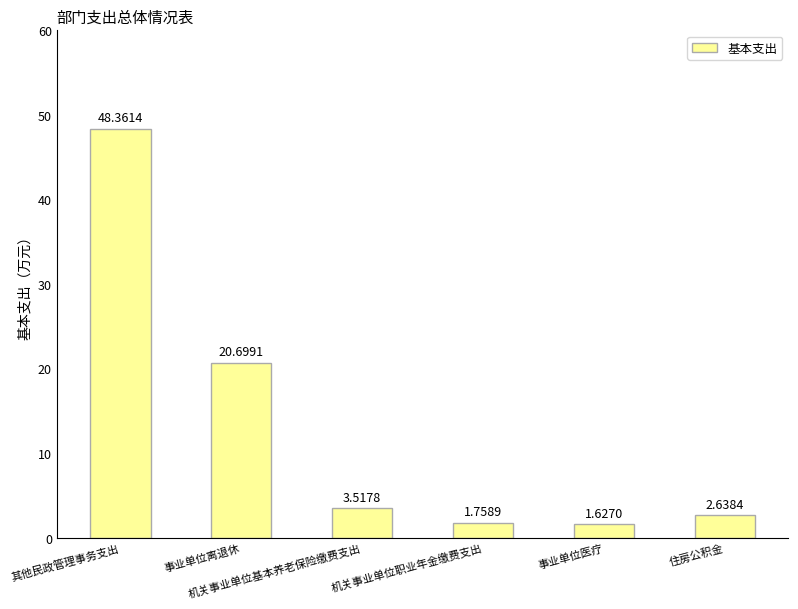

What position from the left is 住房公积金?

6